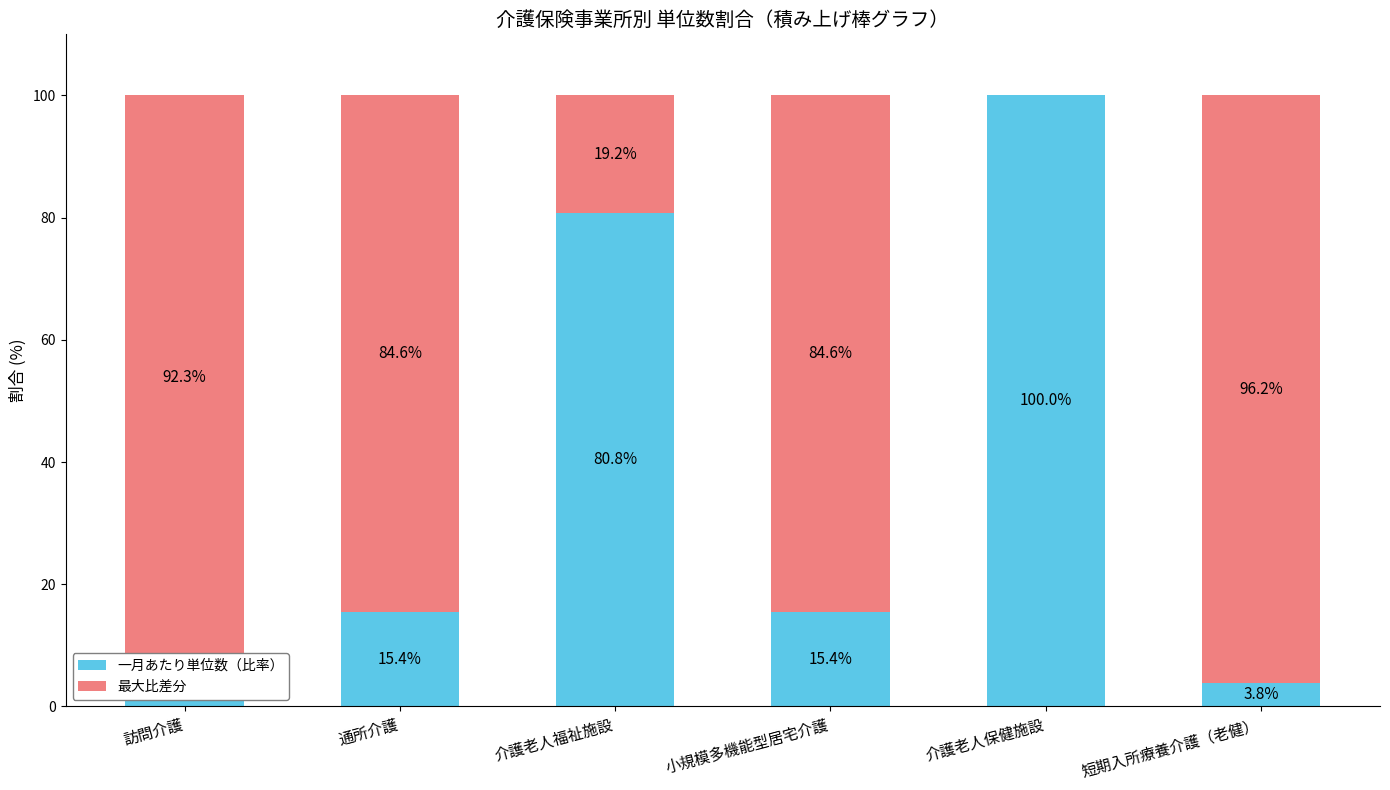

Which category has the highest value in the 一月あたり単位数（比率） series?

介護老人保健施設